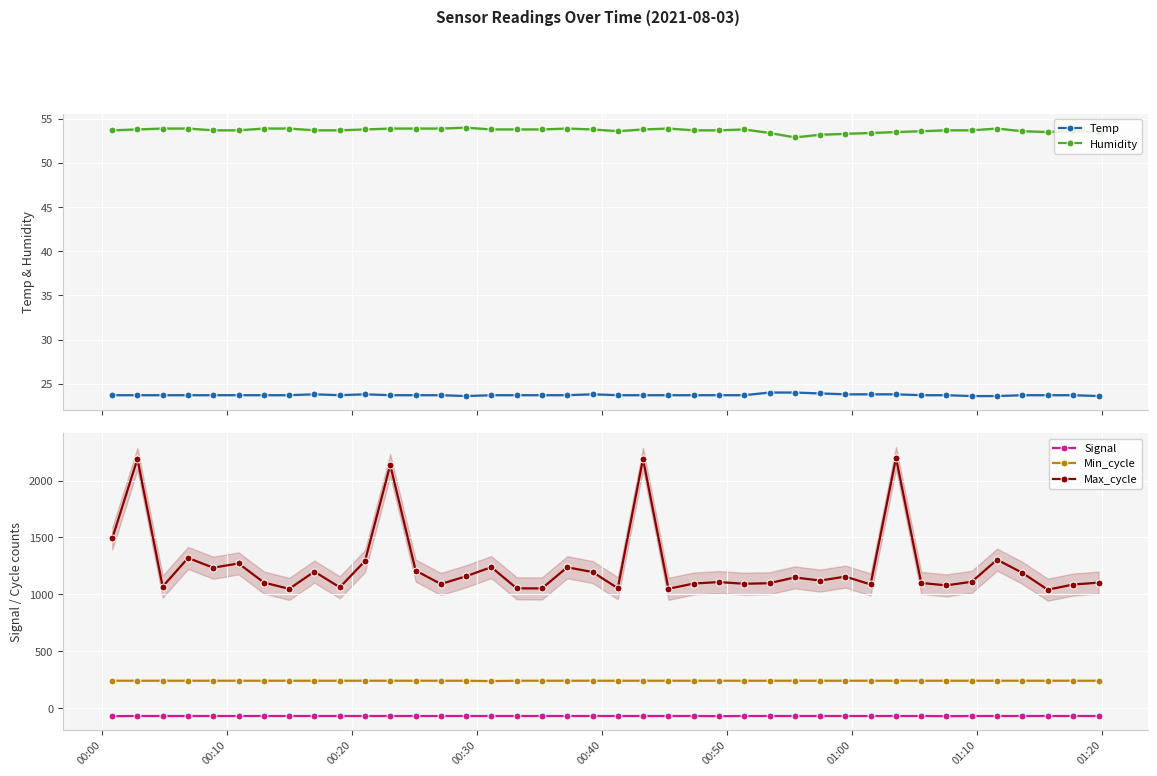

True or false: Max_cycle and Min_cycle cross at least once.

False